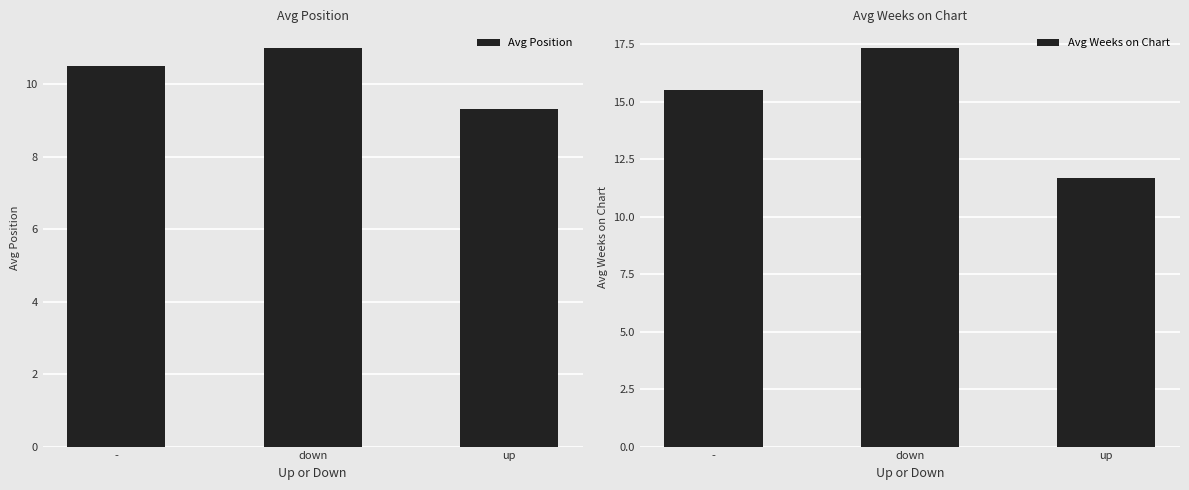

What is the difference between the highest and lowest values at down?

6.3